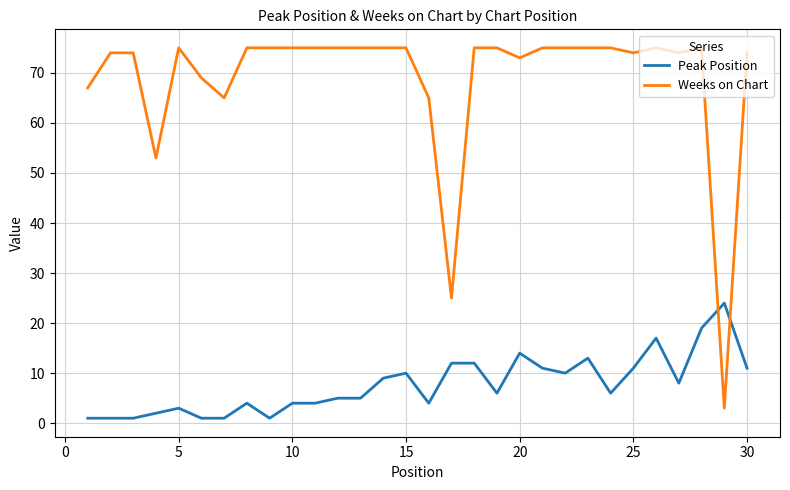

What is the sum of all Peak Position values?

230